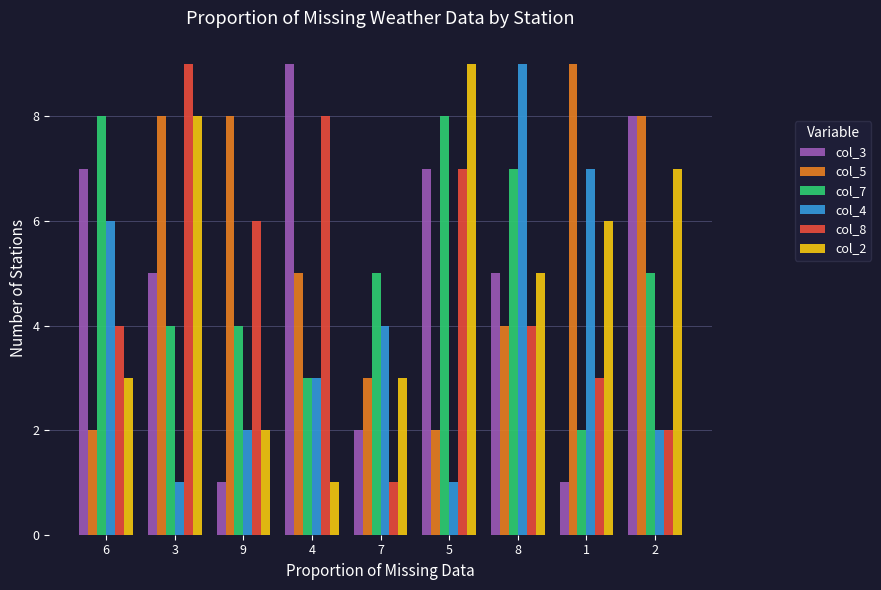

Are the bars grouped side by side (vs. stacked)?

Yes